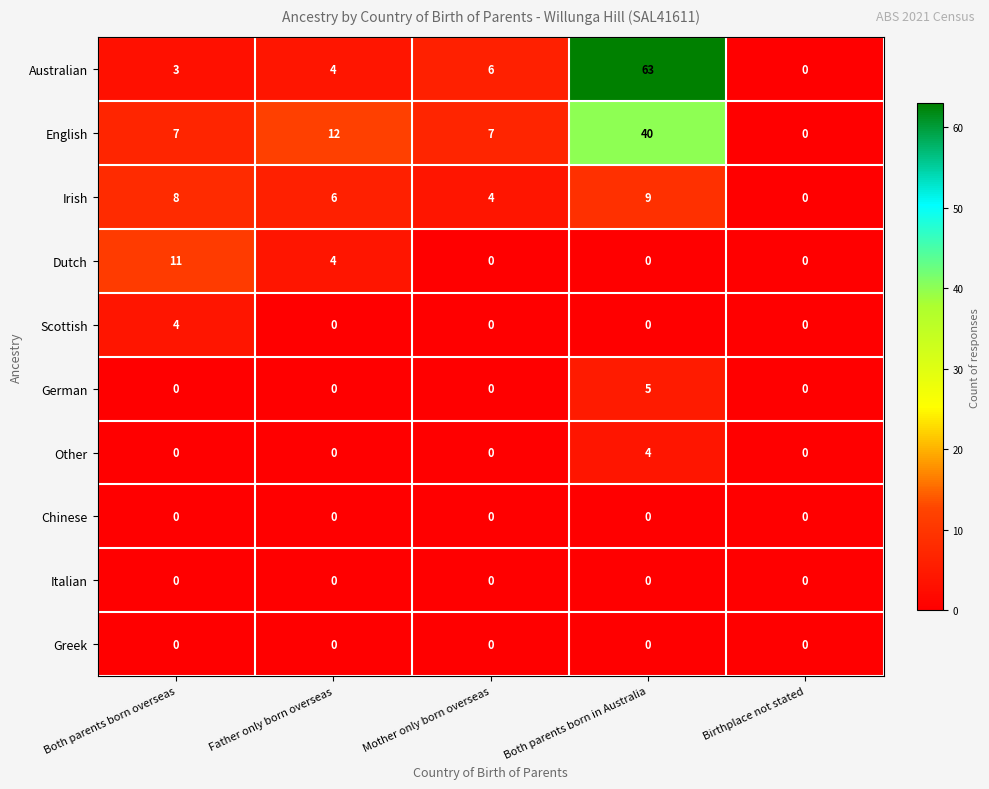

The Other series shows 2 at Both parents born in Australia. True or false?

False